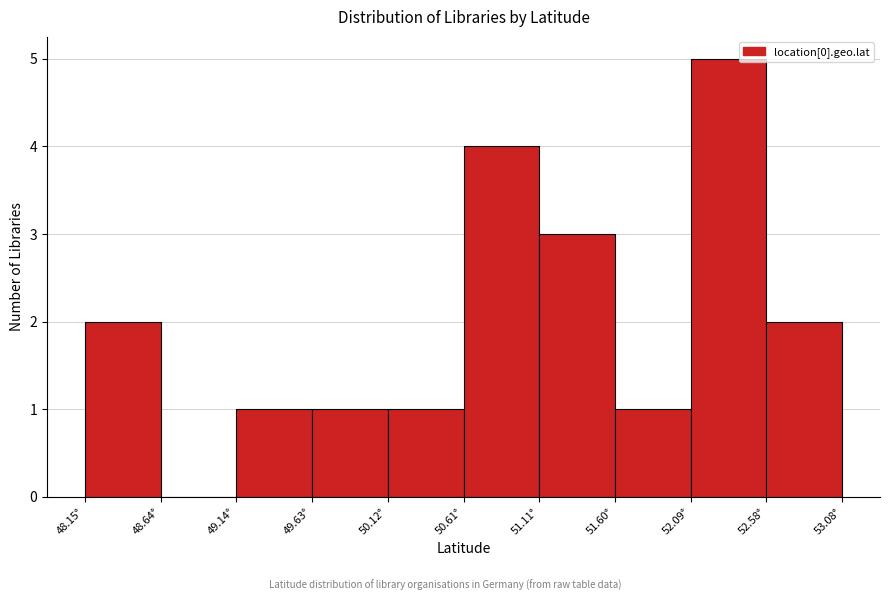

Over which range of the x-axis is the bar tallest?

52.10 to 52.60